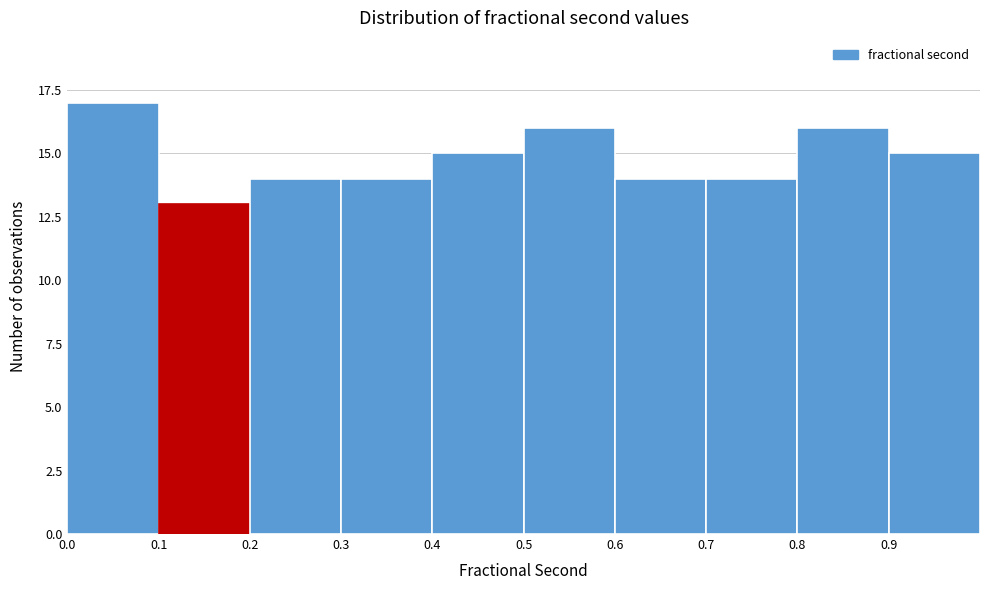

Which range on the x-axis has the tallest bar?

0.0 to 0.1